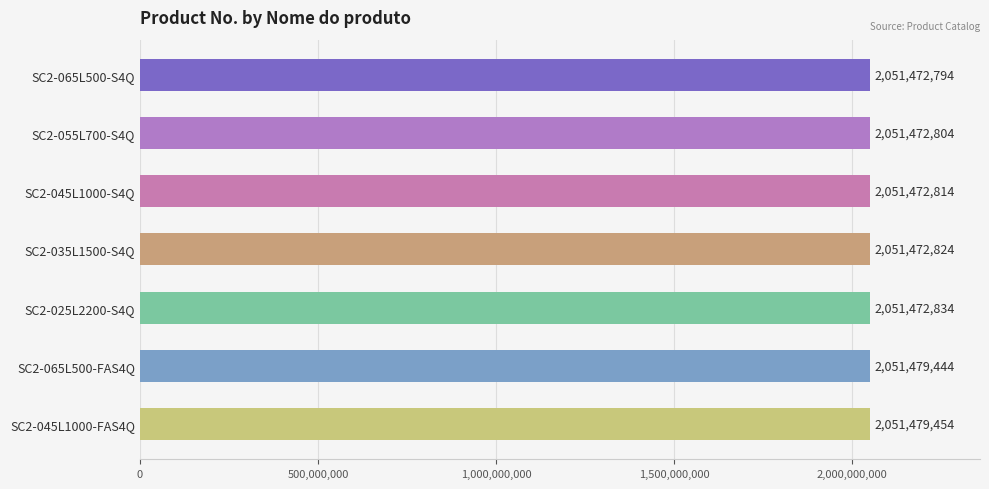

Are the bars grouped side by side (vs. stacked)?

No